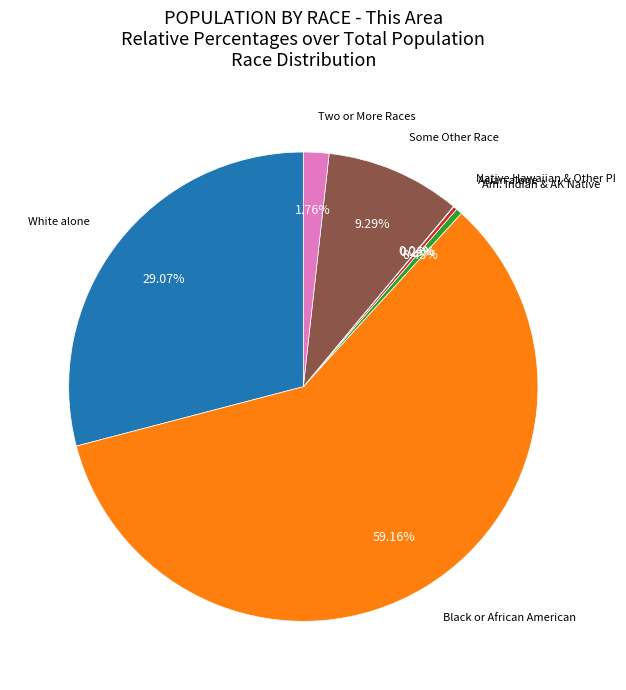

Does any single category account for the majority?

Yes